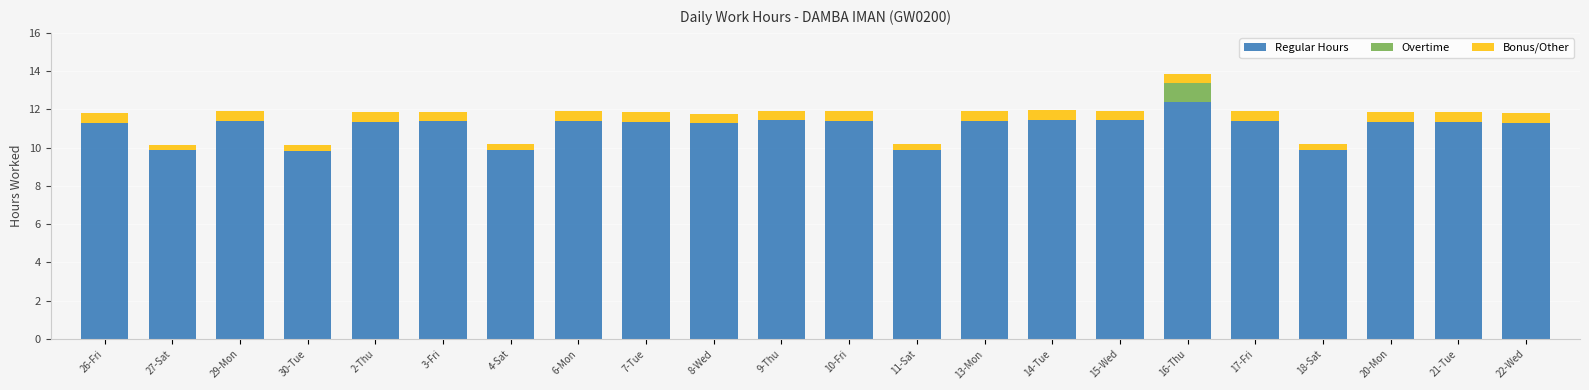

The value of Regular Hours at 18-Sat is 9.9. True or false?

True